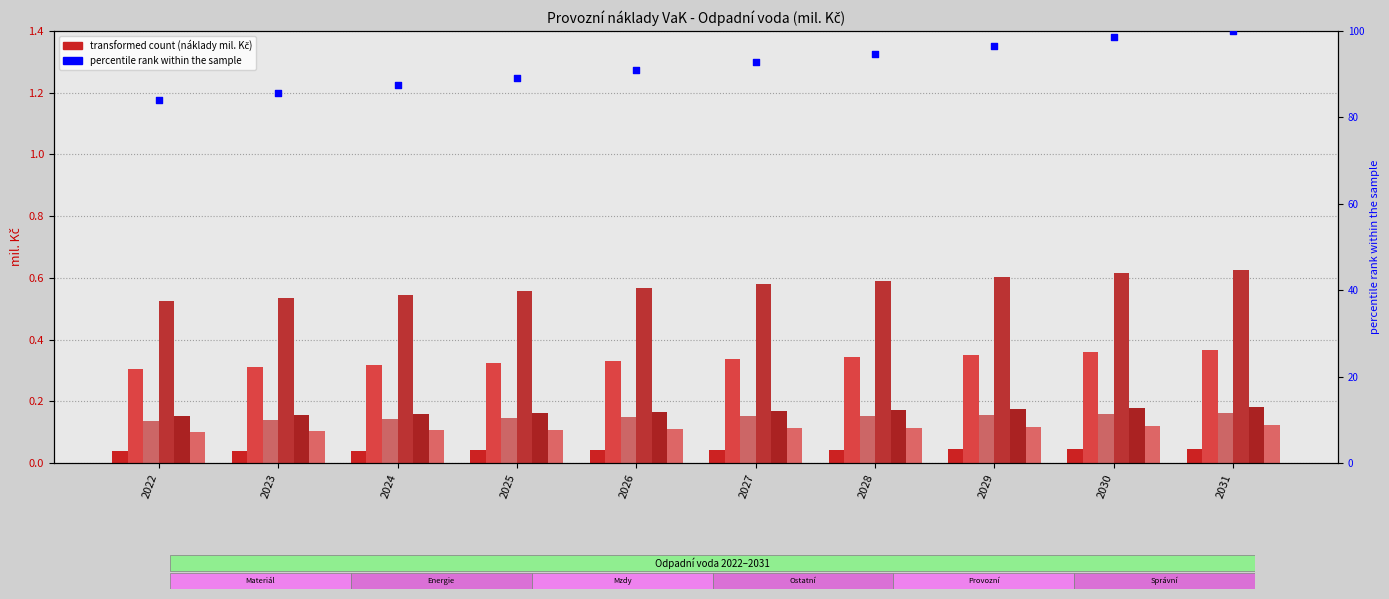

At how many categories does at least one series exceed 0?

10